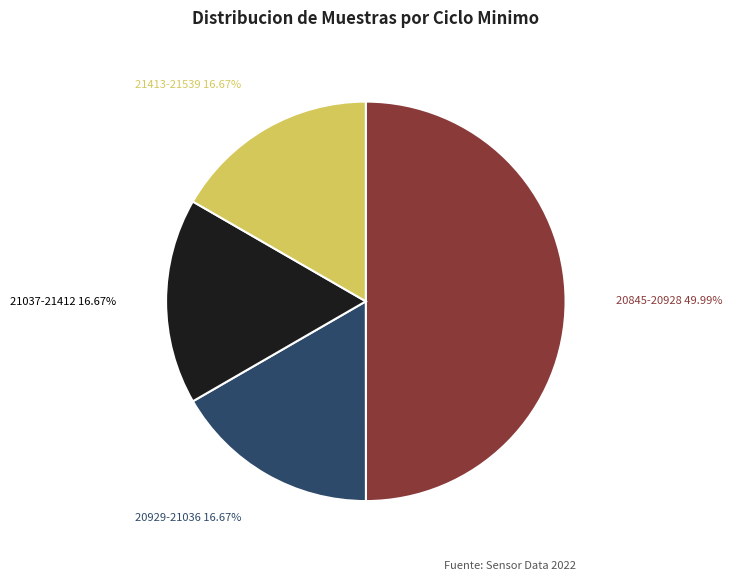

Between 20929-21036 and 20845-20928, which is larger?

20845-20928